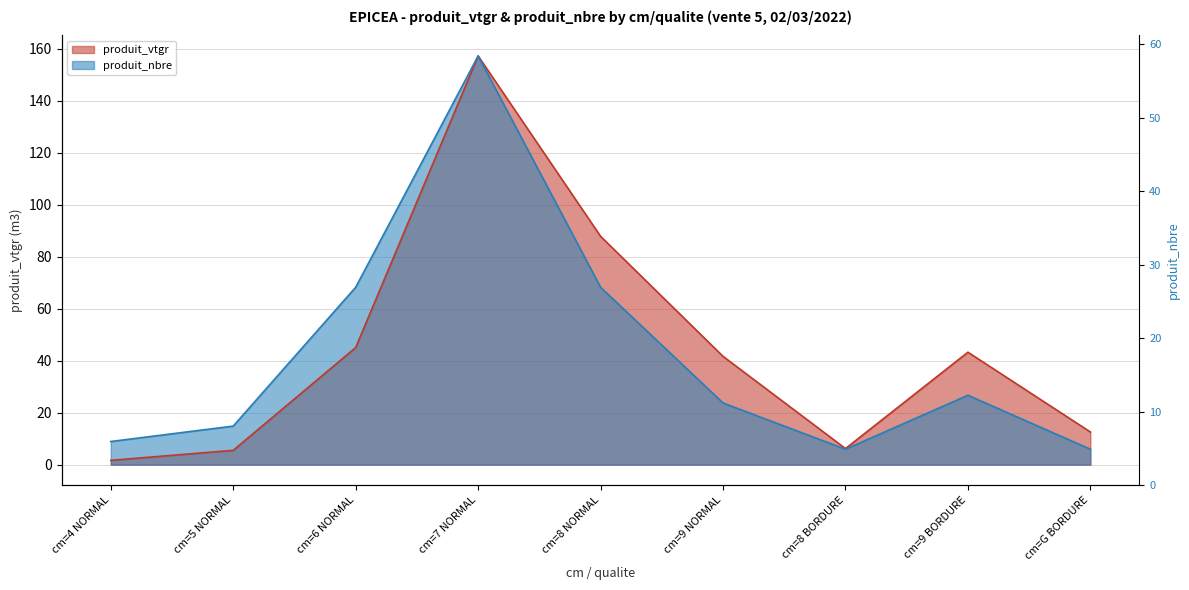

Which category has the lowest value across all series?

cm=4 NORMAL